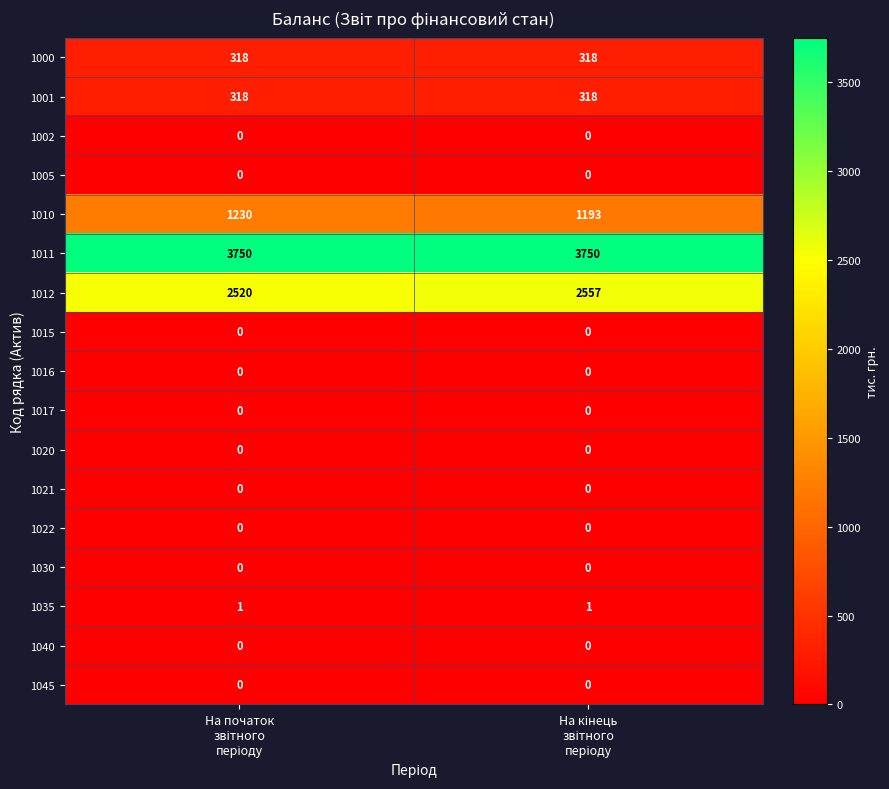

Which series has the largest total across all categories?

1011